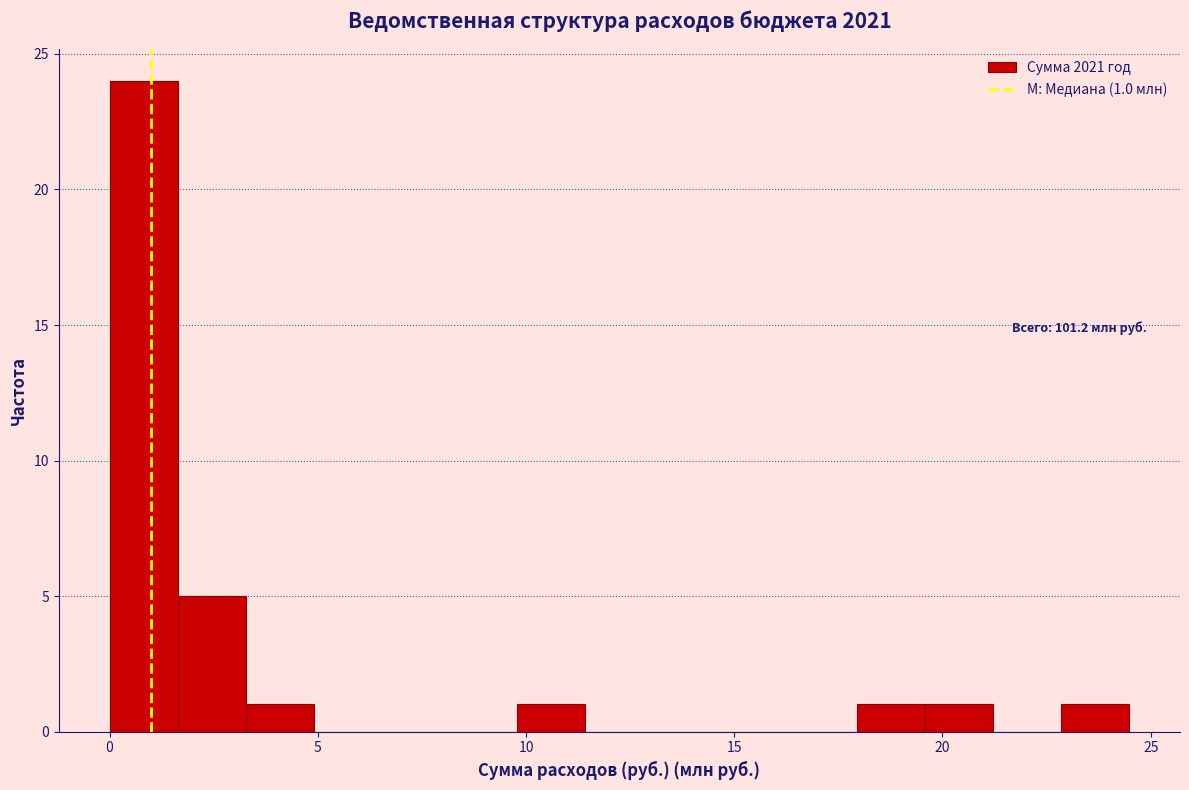

Around what value on the x-axis is the tallest bar? Give the approximate position of its centre, as read against the axis.

1.0